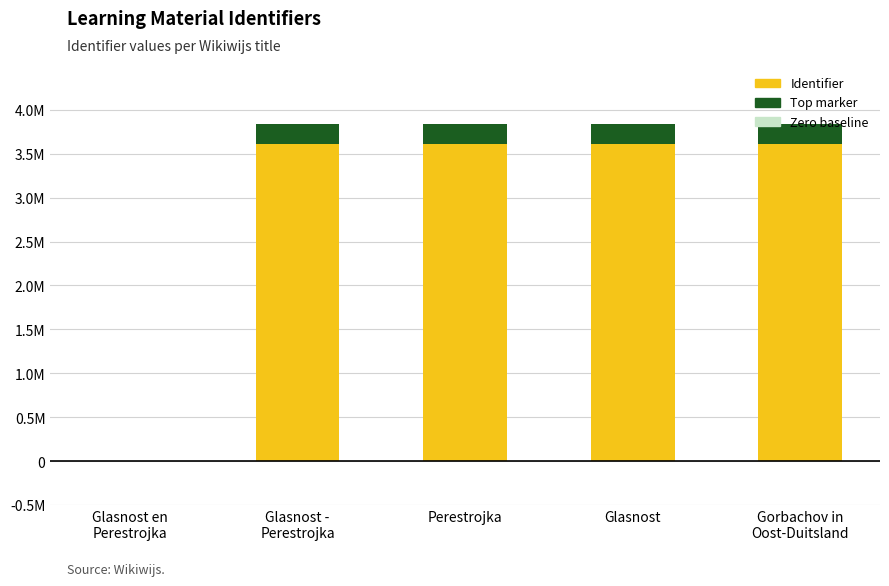

True or false: the data shows 3839022 at Gorbachov in
Oost-Duitsland.

True